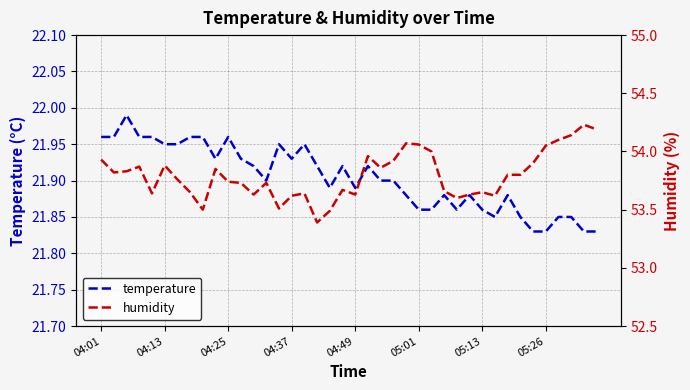

True or false: temperature and humidity intersect in this chart.

False